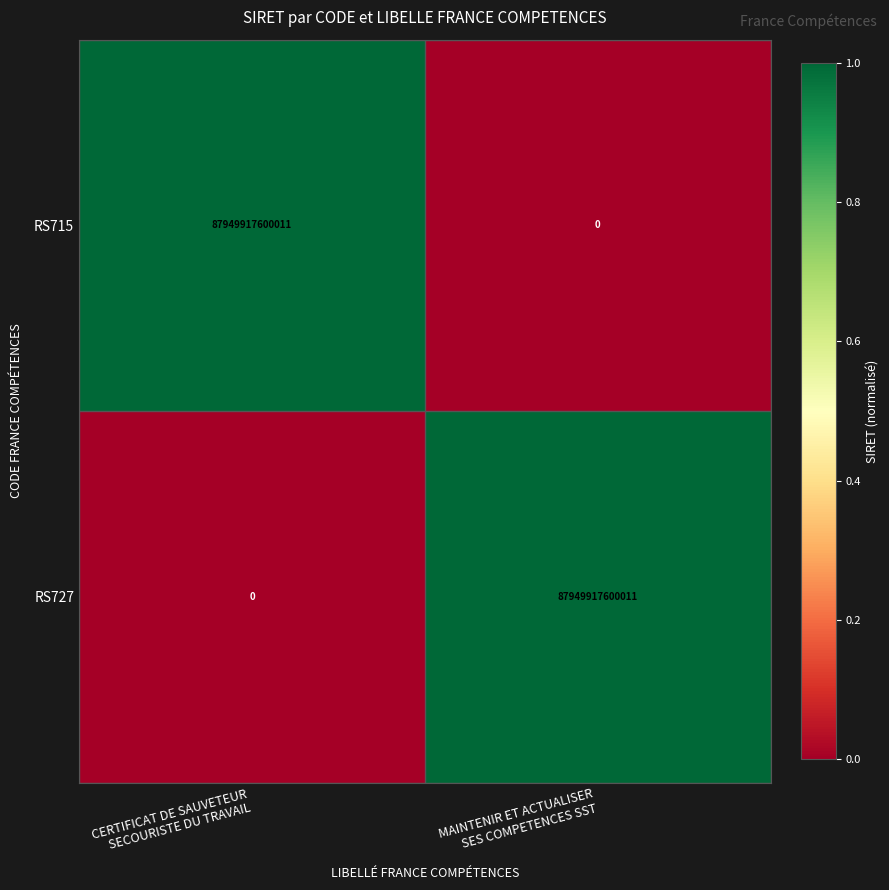

At how many categories does at least one series exceed 0?

2